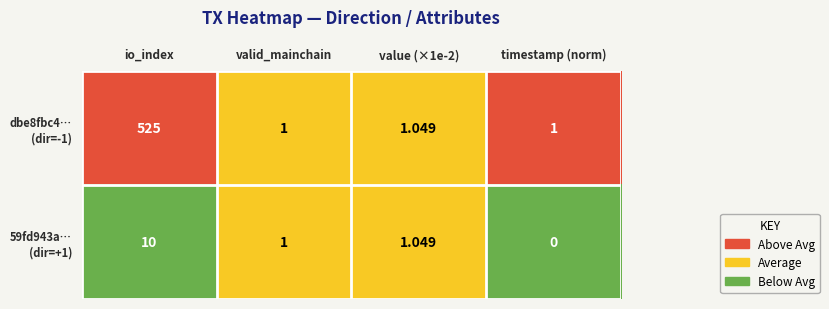

At which category does the chart reach its minimum across all series?

timestamp (norm)